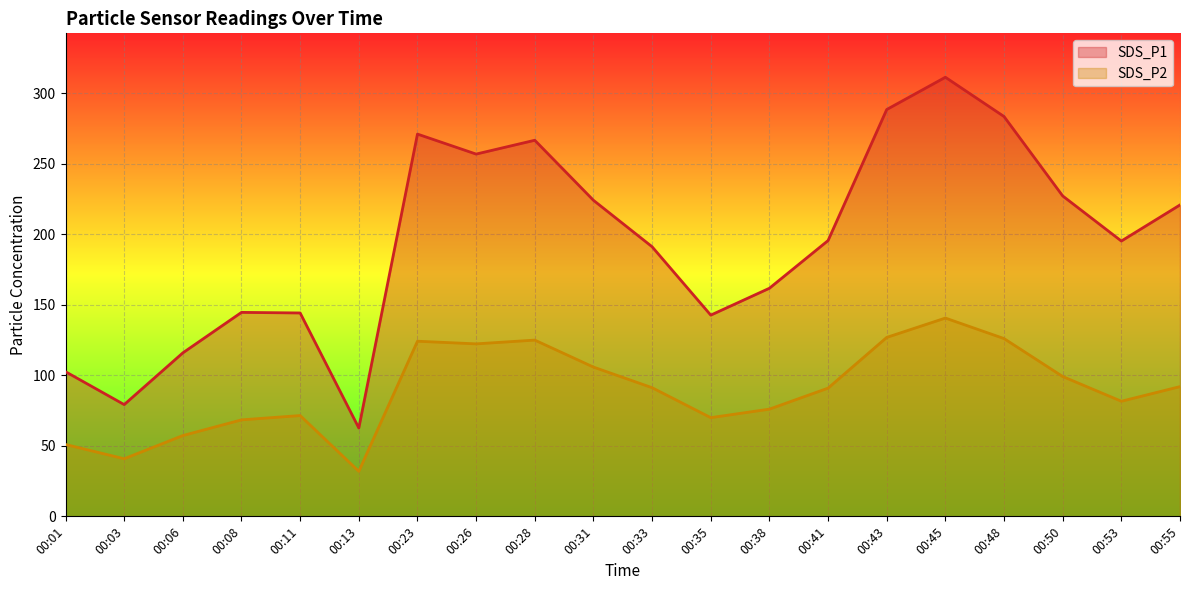

Is it true that SDS_P2 equals 61.0 at 00:28?

False